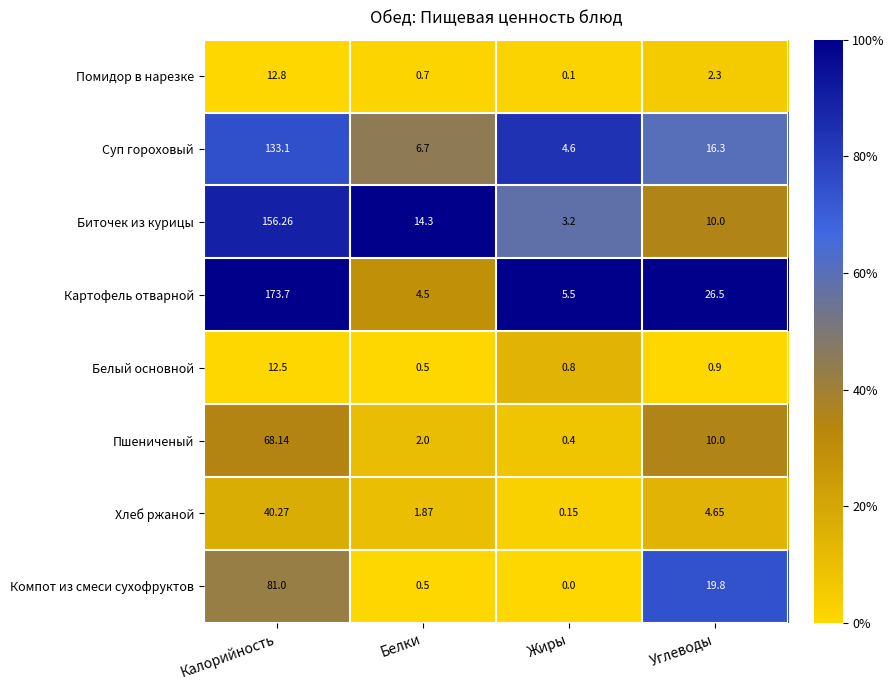

What is the difference between the highest and lowest values at Жиры?

5.5